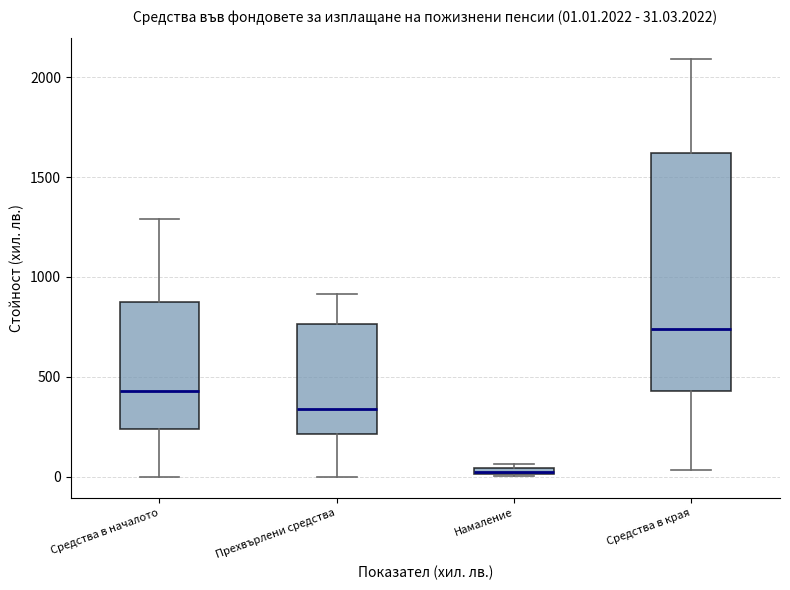

Which box is the tallest, from its lower edge to its upper edge?

Средства в края